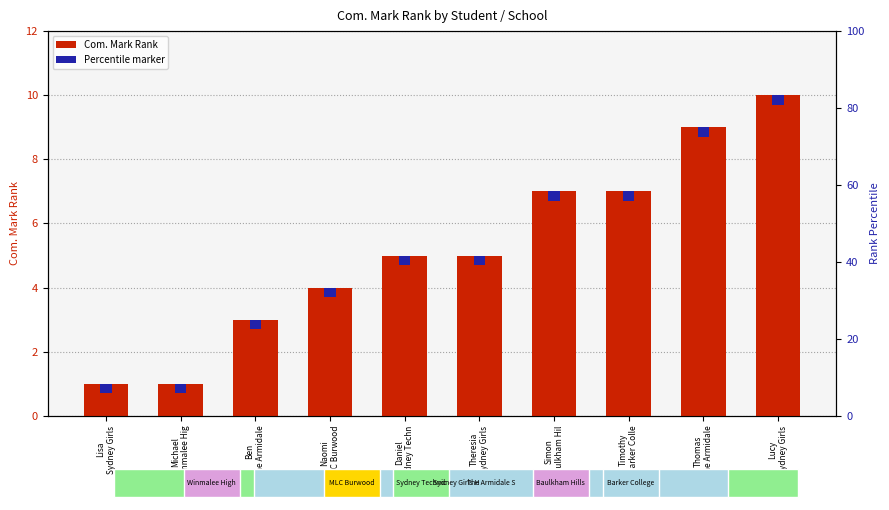

What is the change in value from Lisa
Sydney Girls to Daniel
Sydney Techn?

+4